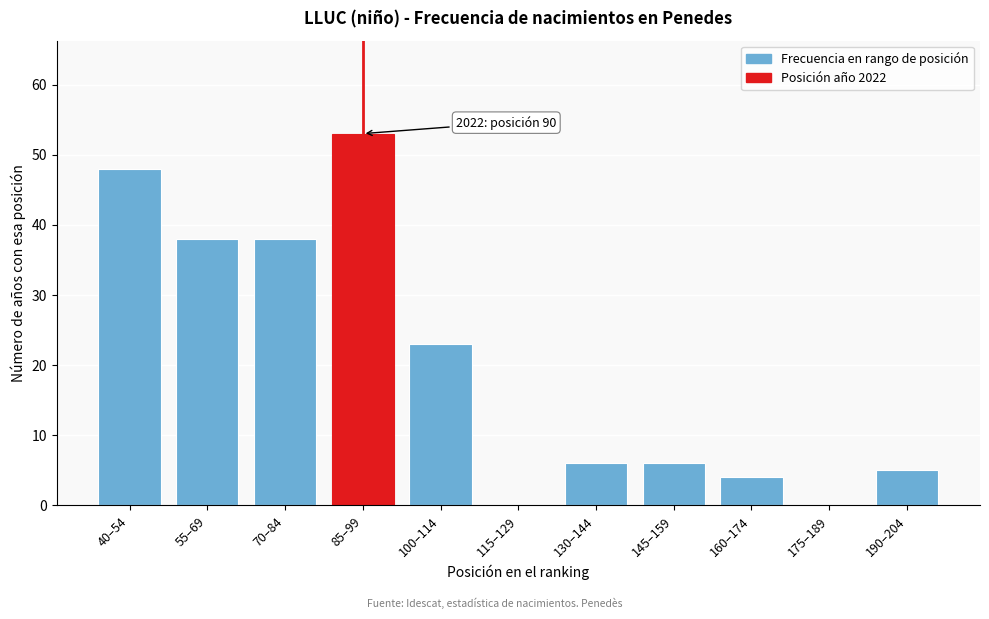

Reading left to right, transcribe all the data shown in this chart.

40–54=48	55–69=38	70–84=38	85–99=53	100–114=23	115–129=0	130–144=6	145–159=6	160–174=4	175–189=0	190–204=5